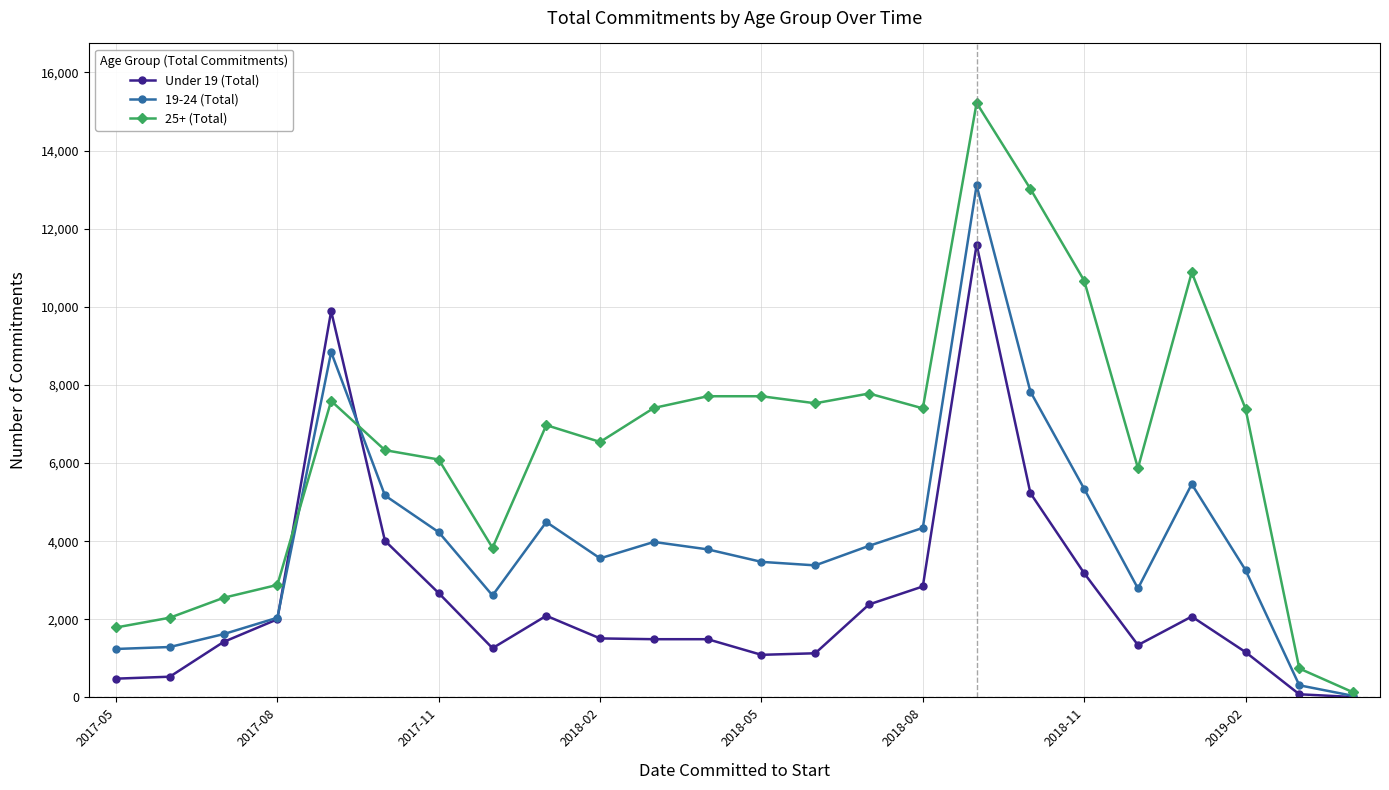

Which series has the largest total across all categories?

25+ (Total)